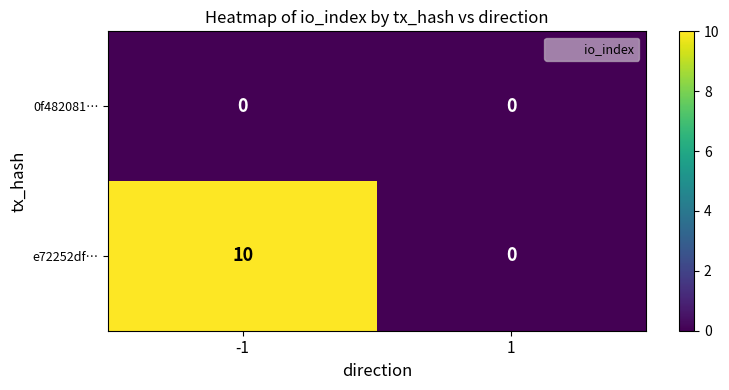

What is the difference between the e72252df… values at 1 and -1?

10